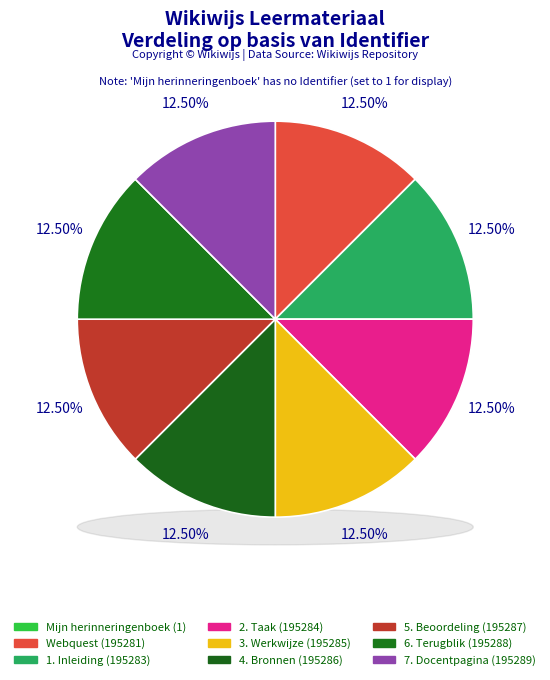

How many segments does this pie chart have?

9